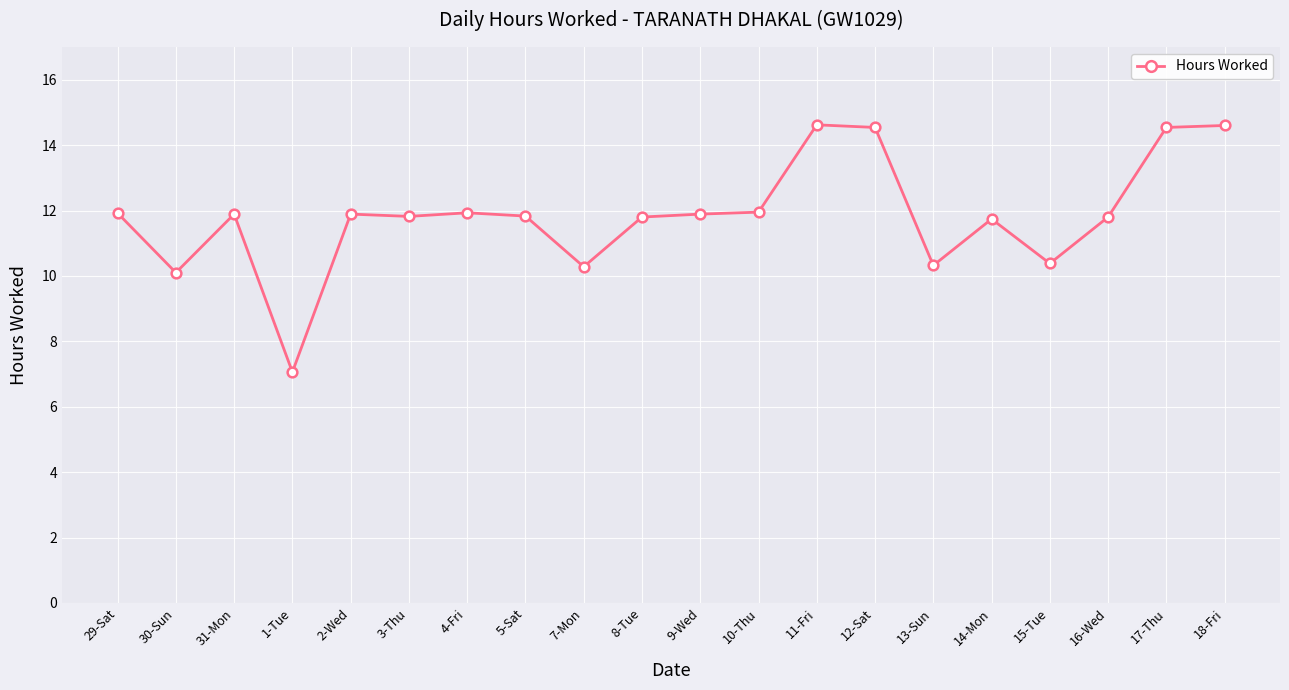

What position from the left is 31-Mon?

3